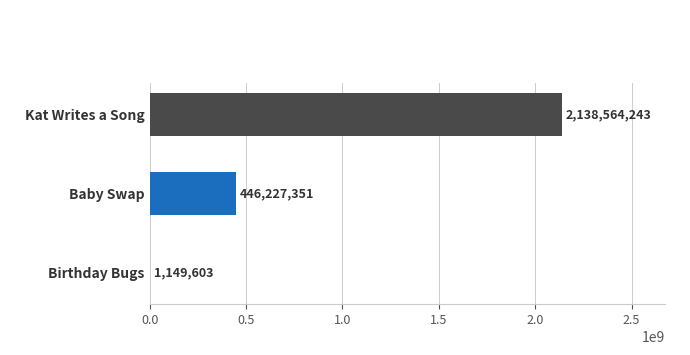

Count the number of data series in this chart.

1